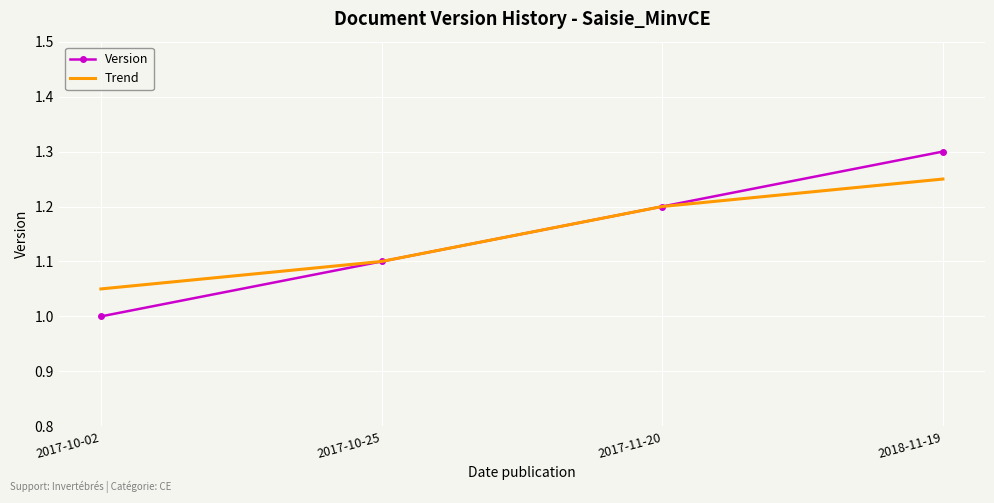

At 2018-11-19, list the series in order from largest to smallest.

Version, Trend